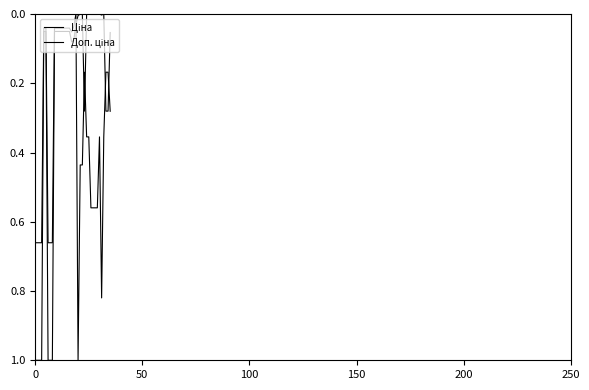

List the series in order of their peak value, lowest first.

Ціна, Доп. ціна